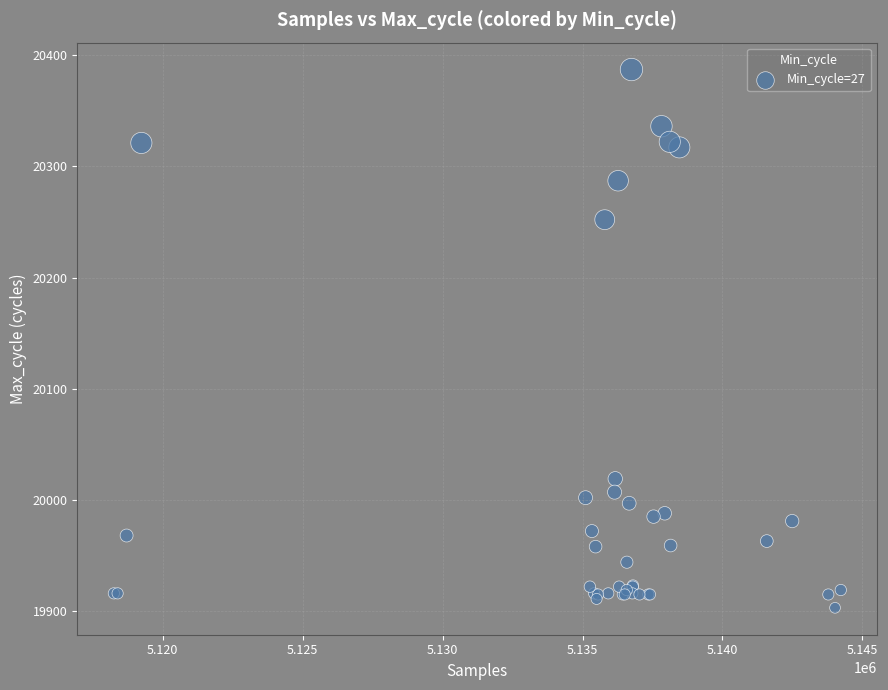

What Y value in the scatter plot is closest to 20145?

20252